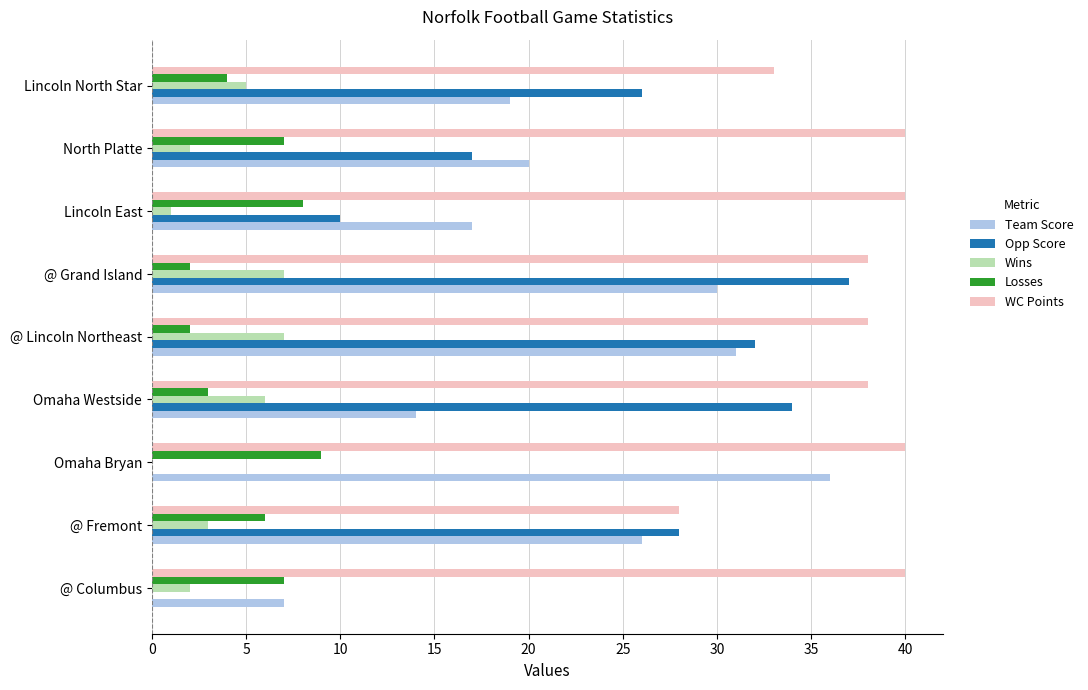

What is the sum of the Losses values at @ Fremont and Lincoln East?

14